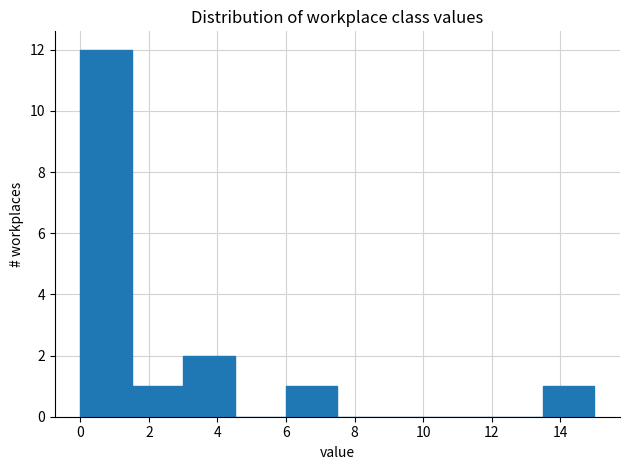

Over which range of the x-axis is the bar tallest?

0.0 to 1.5